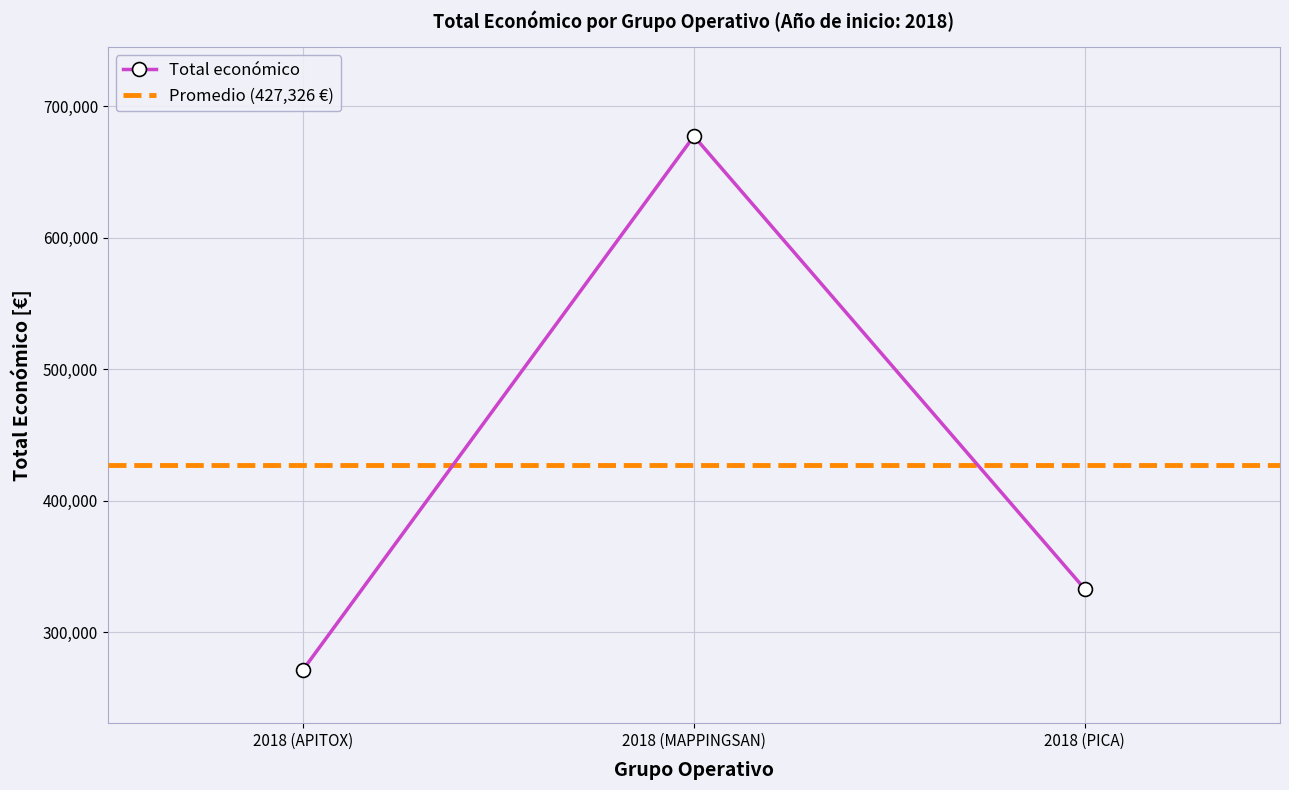

Between 2018 (APITOX) and 2018 (MAPPINGSAN), which is larger?

2018 (MAPPINGSAN)